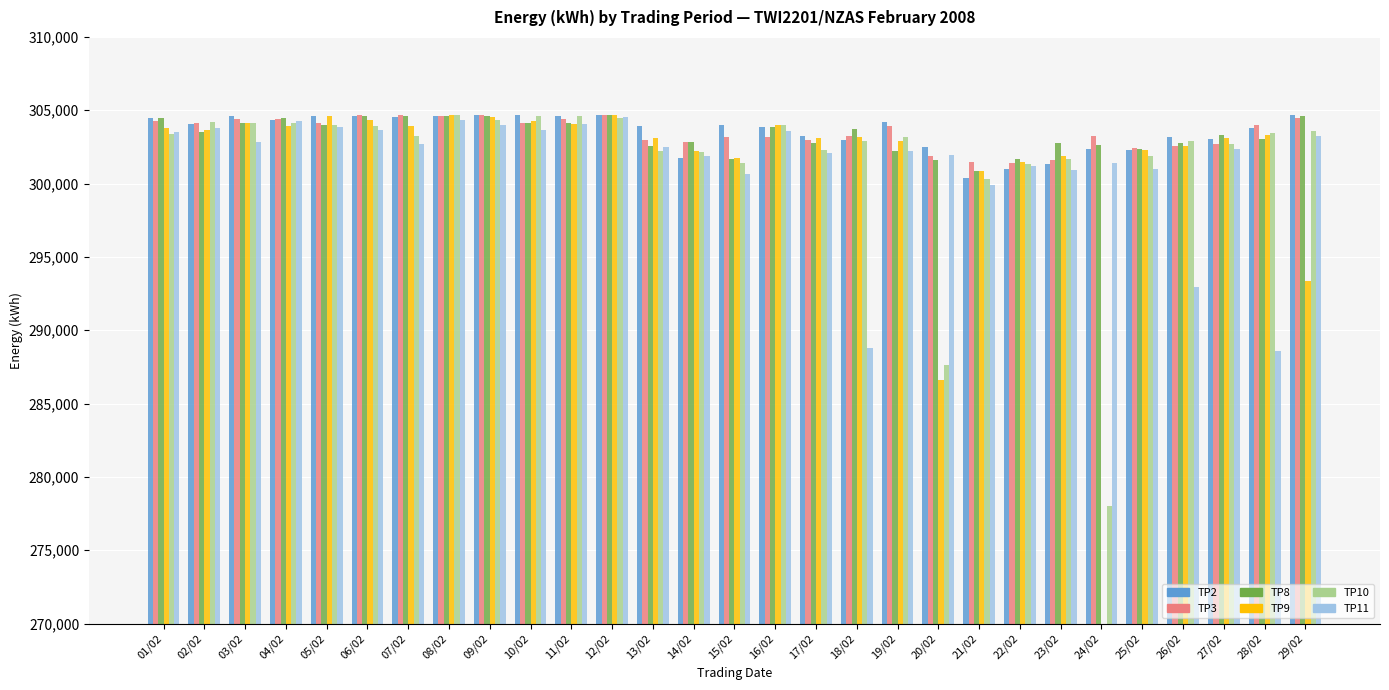

Reading left to right, list all the values displayed in this chart.

TP2: 304504	304058	304598	304324	304638	304605	304571	304611	304655	304649	304599	304657	303912	301746	303996	303874	303280	302999	304214	302475	300351	301016	301362	302357	302308	303199	303075	303807	304658
TP3: 304296	304156	304430	304438	304166	304671	304659	304633	304649	304164	304431	304663	302965	302821	303169	303181	302987	303271	303896	301869	301464	301402	301590	303245	302419	302579	302701	303964	304440
TP8: 304480	303533	304136	304472	303992	304628	304621	304635	304640	304156	304118	304668	302575	302861	301676	303828	302773	303744	302247	301640	300868	301688	302779	302619	302340	302777	303307	303069	304606
TP9: 303762	303657	304146	303898	304584	304308	303940	304649	304556	304296	304068	304666	303105	302257	301750	303986	303125	303201	302935	286598	300868	301444	301866	239073	302262	302532	303129	303297	293366
TP10: 303375	304194	304100	304162	304012	303920	303222	304666	304312	304630	304588	304502	302217	302172	301408	304028	302319	302917	303199	287619	300285	301322	301710	278008	301856	302881	302677	303431	303565
TP11: 303515	303806	302865	304262	303886	303638	302673	304312	304010	303648	304076	304542	302477	301852	300665	303620	302117	288821	302203	301944	299873	301224	300935	301386	301030	292985	302362	288612	303239